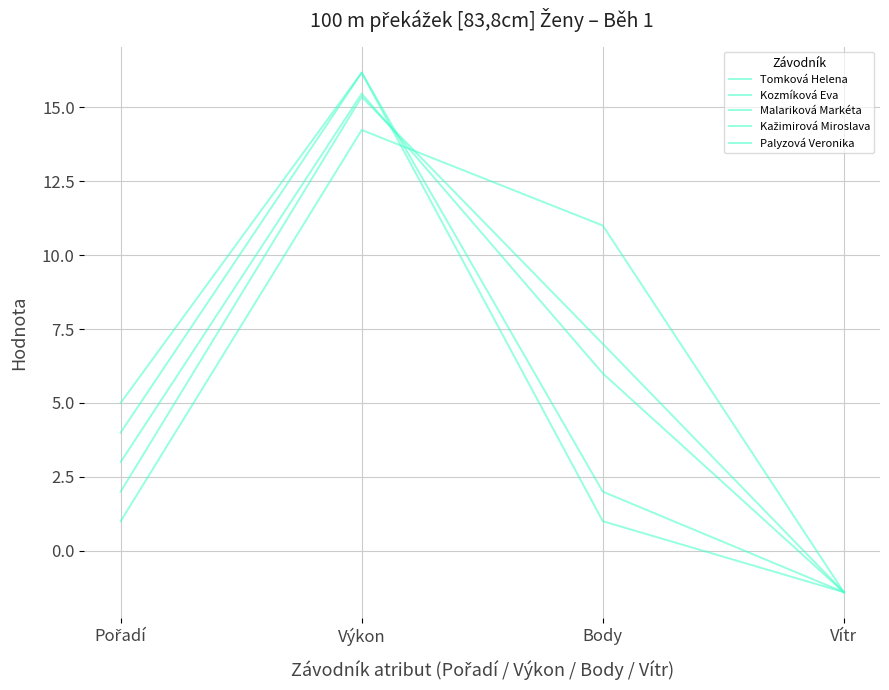

Is this an area chart (filled region under the line)?

No